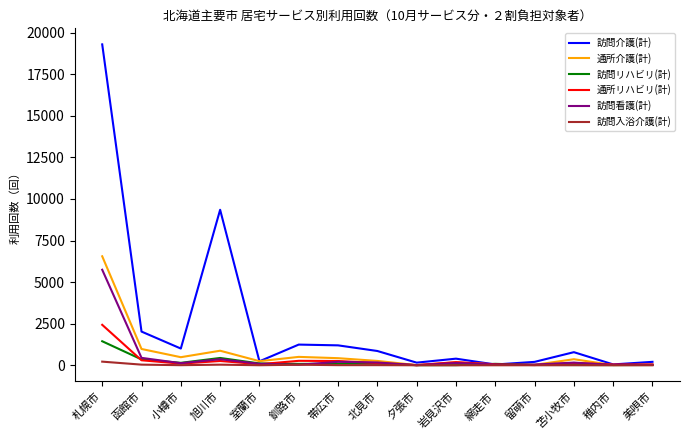

Where is 訪問看護(計) nearest to the value 2874?

函館市